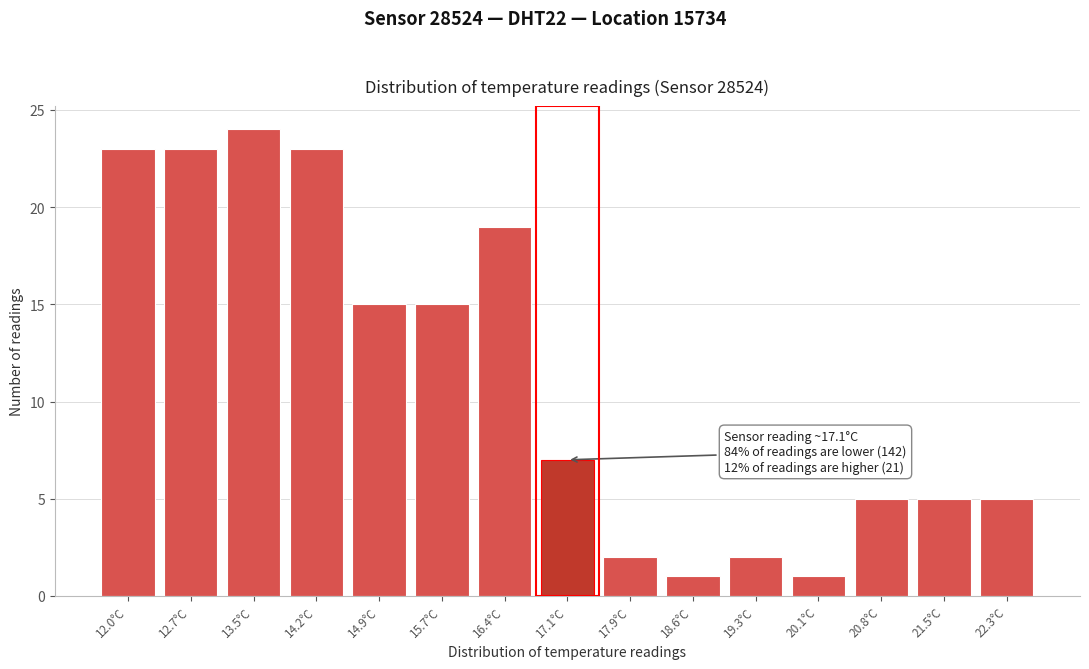

Reading left to right, extract all data points from this chart.

23	23	24	23	15	15	19	7	2	1	2	1	5	5	5